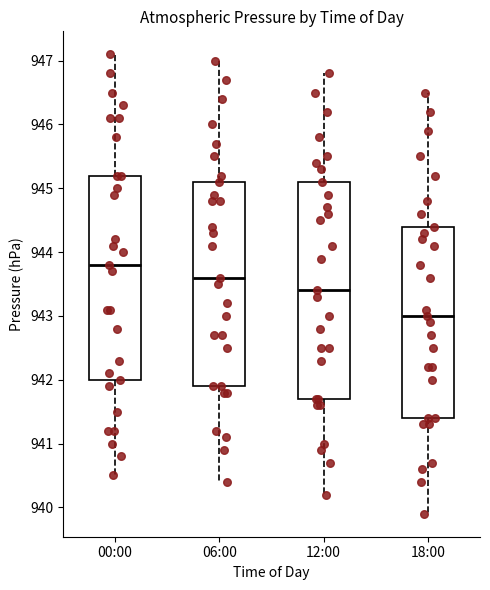

Reading left to right, transcribe this box plot: for each box, give where its median line is, the range the box spans, and where its two whiskers end, as read against the y-axis. The values are not printed on the chart, so give them approximately, as read against the axis.

00:00: median 943.8, box 942.0 to 945.2, whiskers 940.5 to 947.1
06:00: median 943.6, box 941.9 to 945.1, whiskers 940.4 to 947.0
12:00: median 943.4, box 941.7 to 945.1, whiskers 940.2 to 946.8
18:00: median 943.0, box 941.4 to 944.4, whiskers 939.9 to 946.5